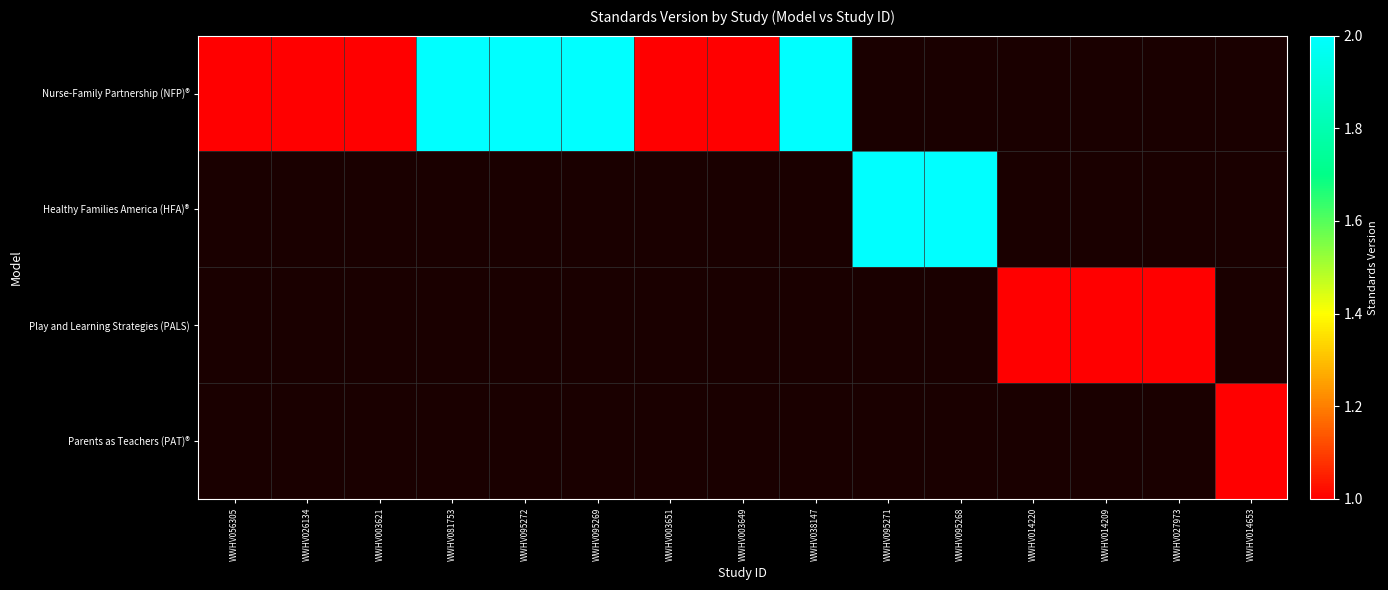

Which series changed the most between WWHV026134 and WWHV095272?

Nurse-Family Partnership (NFP)®